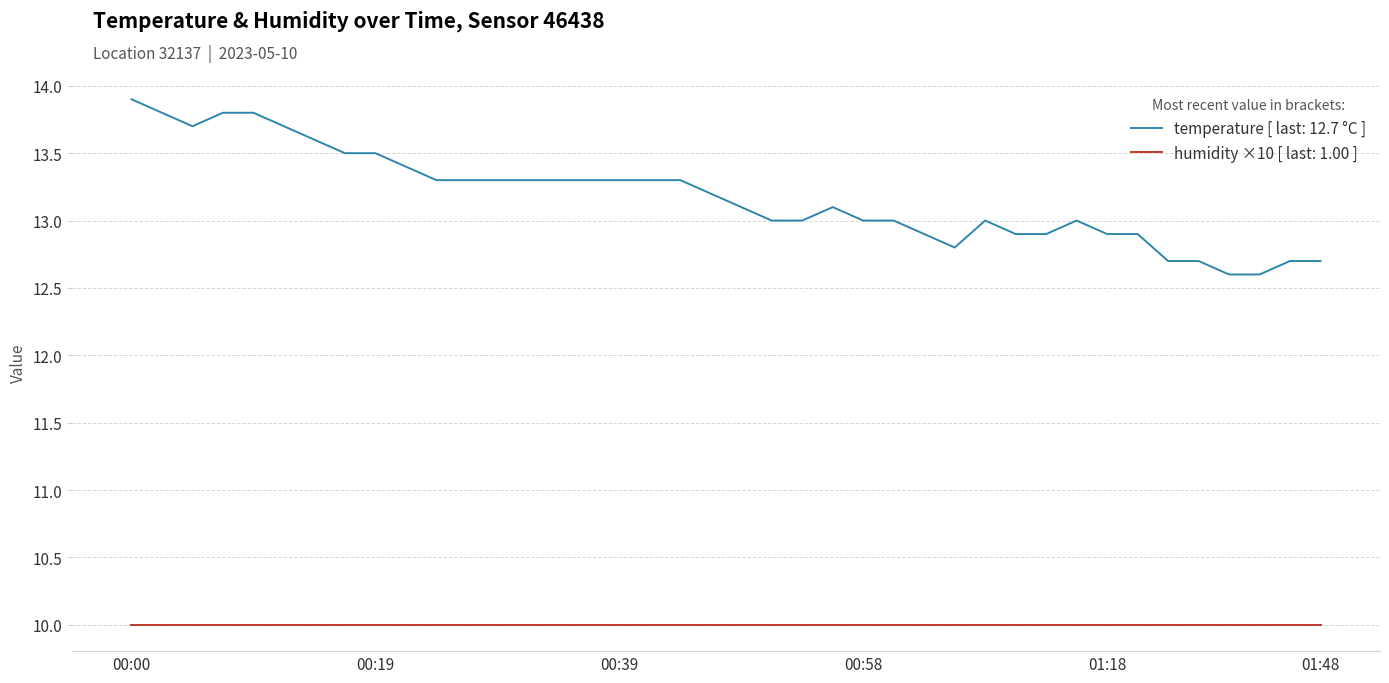

What is the difference between the maximum and minimum values in the temperature [ last: 12.7 °C ] series?

1.3